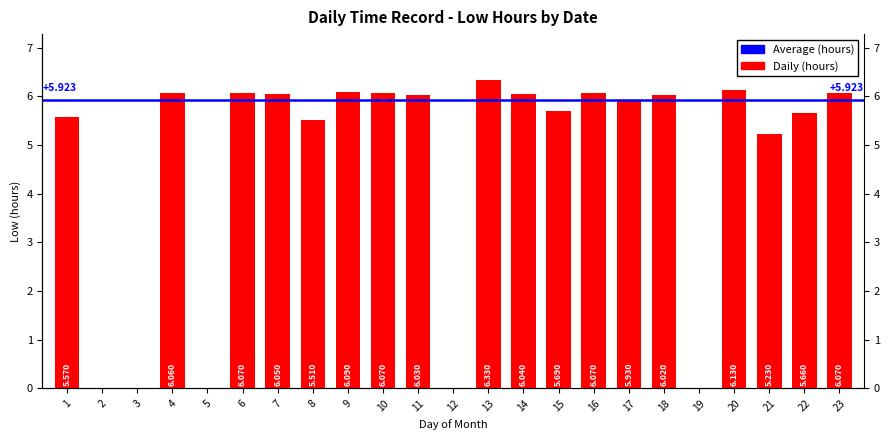

The value at 22 is 10.1. True or false?

False